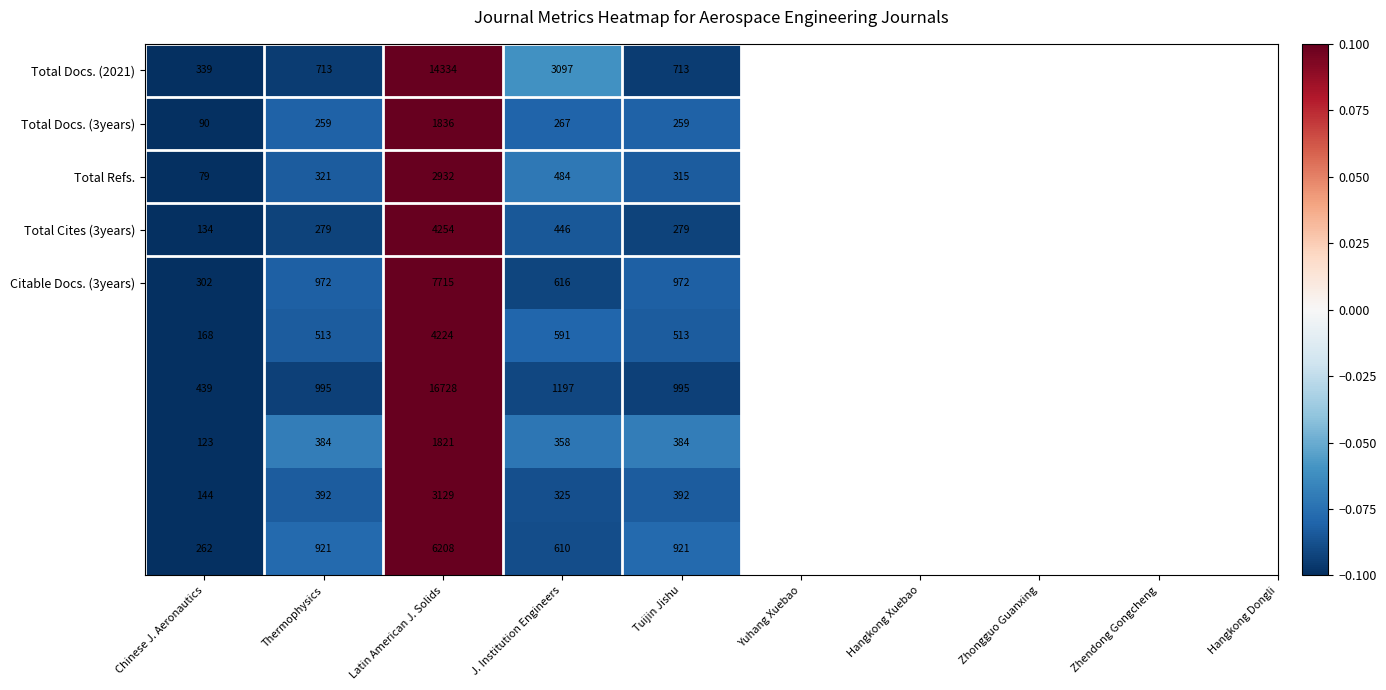

Which label corresponds to the largest value in the chart?

Latin American J. Solids